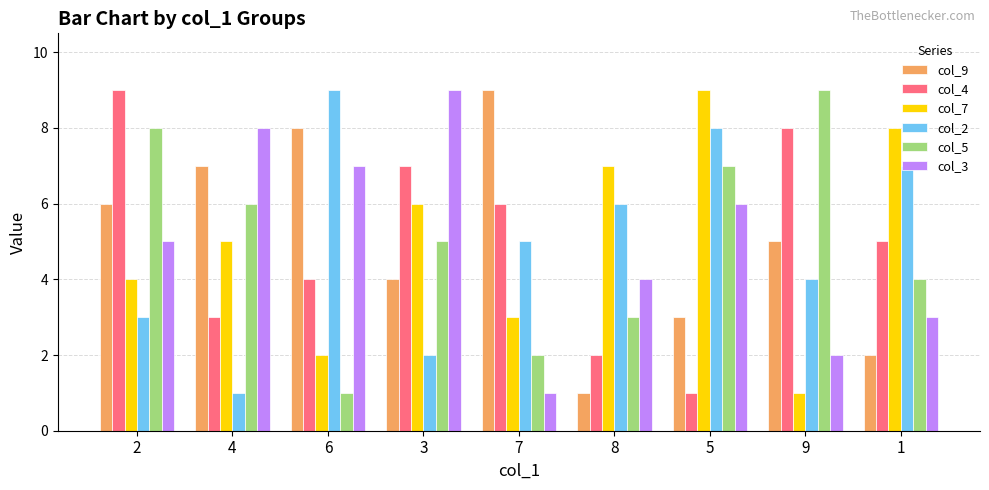

How many groups of bars are there?

9